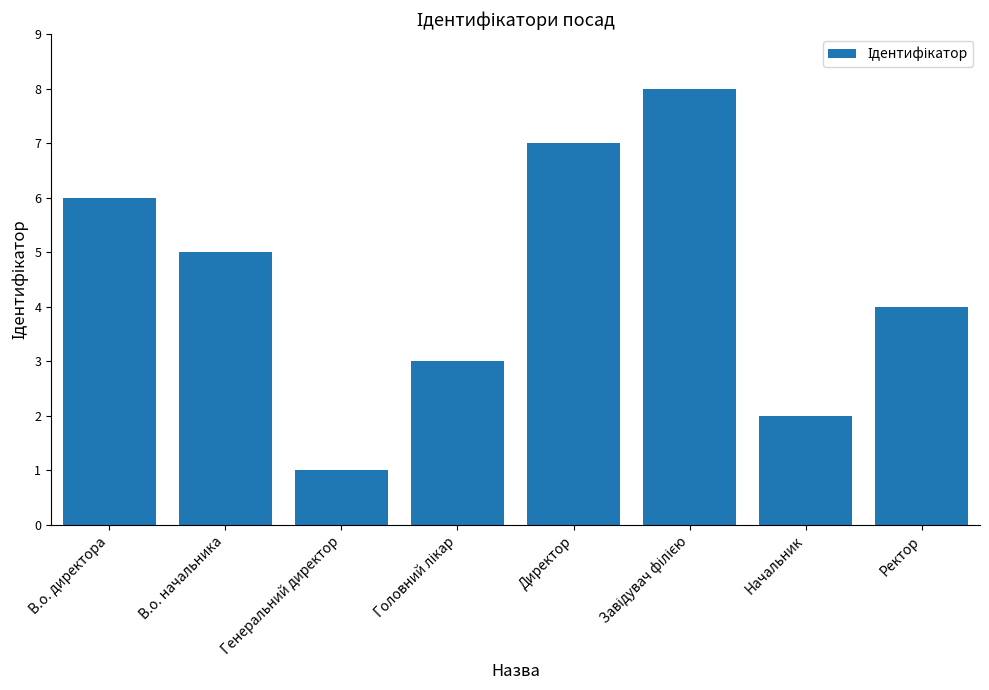

How many series are shown in this chart?

1